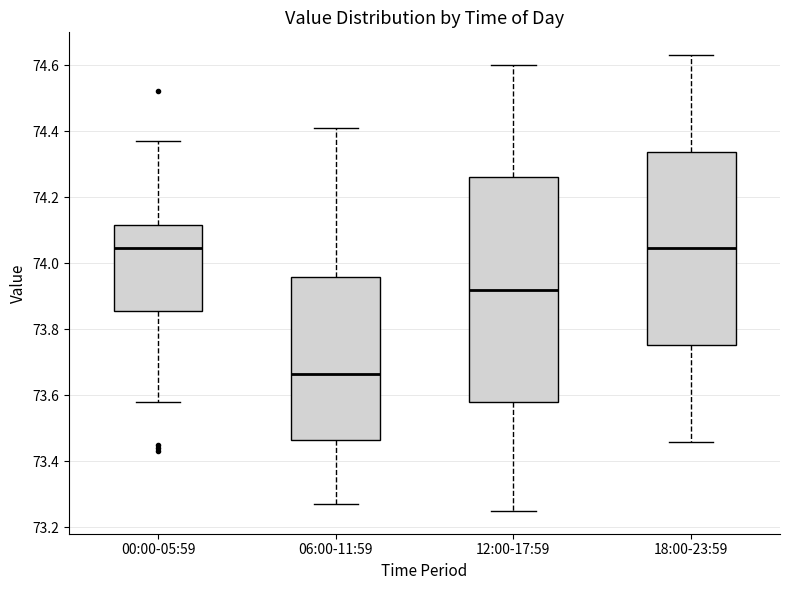

Comparing the boxes themselves (not the whiskers), which one is the tallest?

12:00-17:59